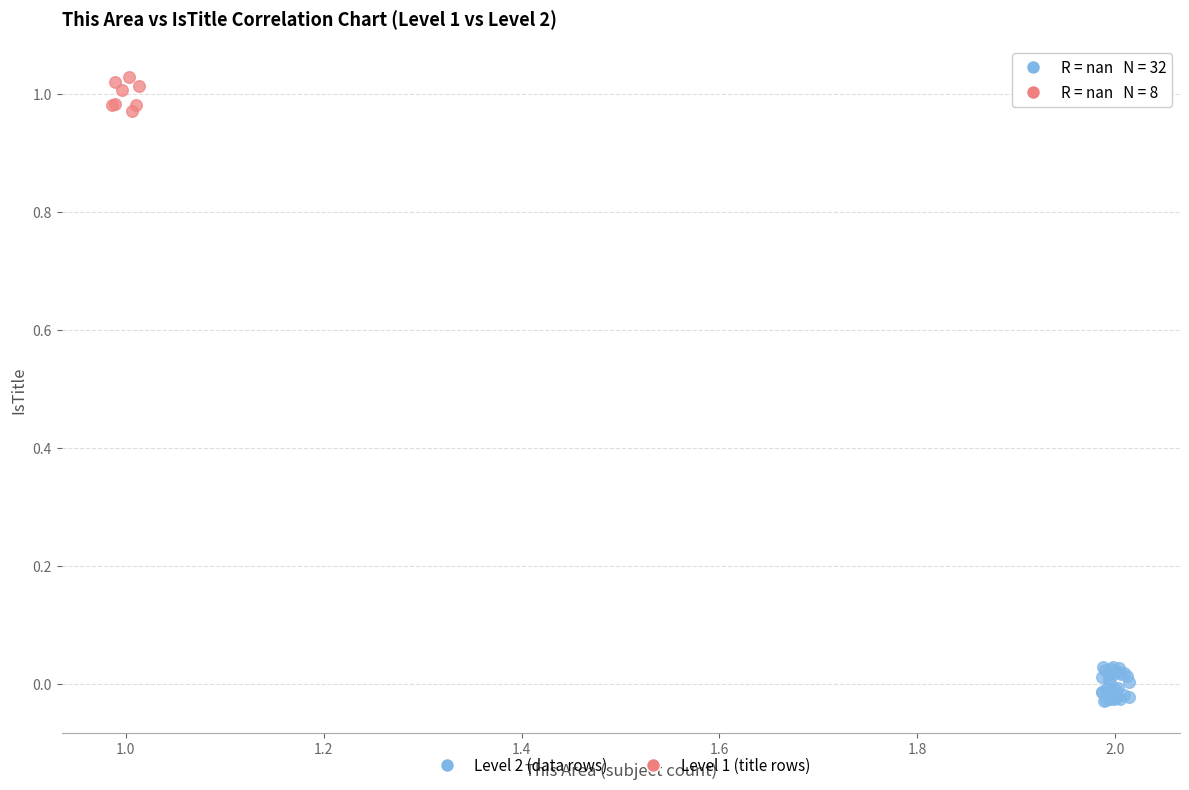

Which series contains the lowest Y value?

Level 2 (data rows)